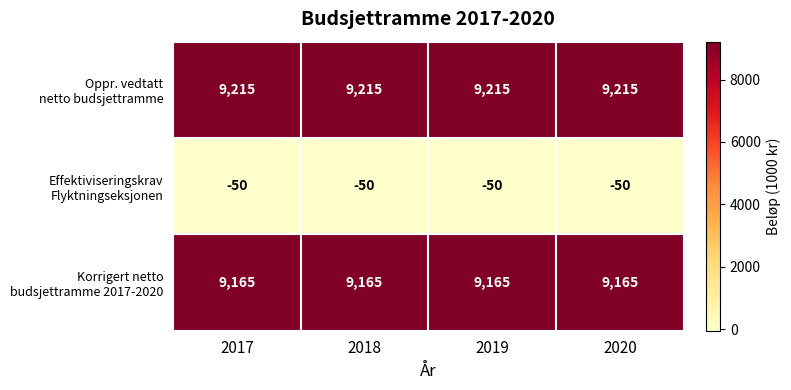

What is the total value across all series at 2020?

18330